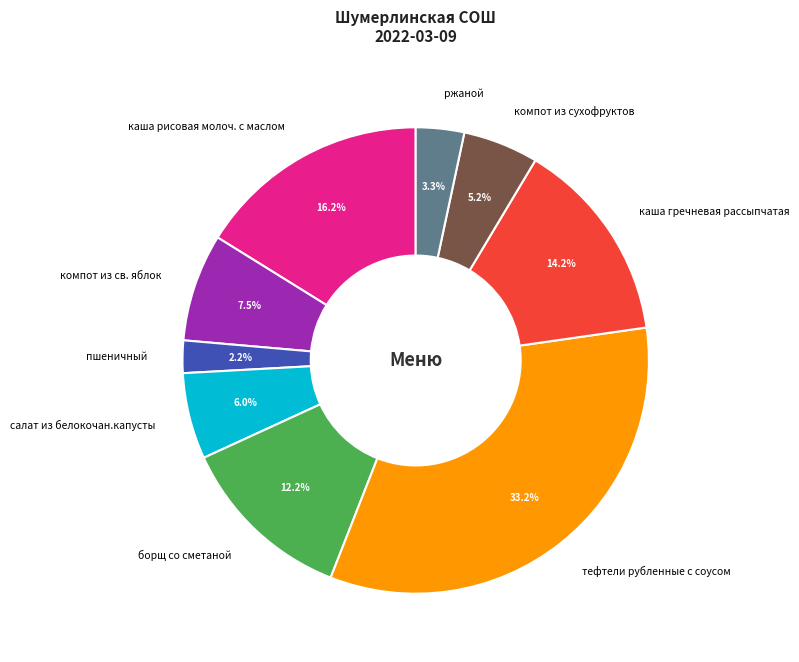

Which slice is the smallest?

пшеничный